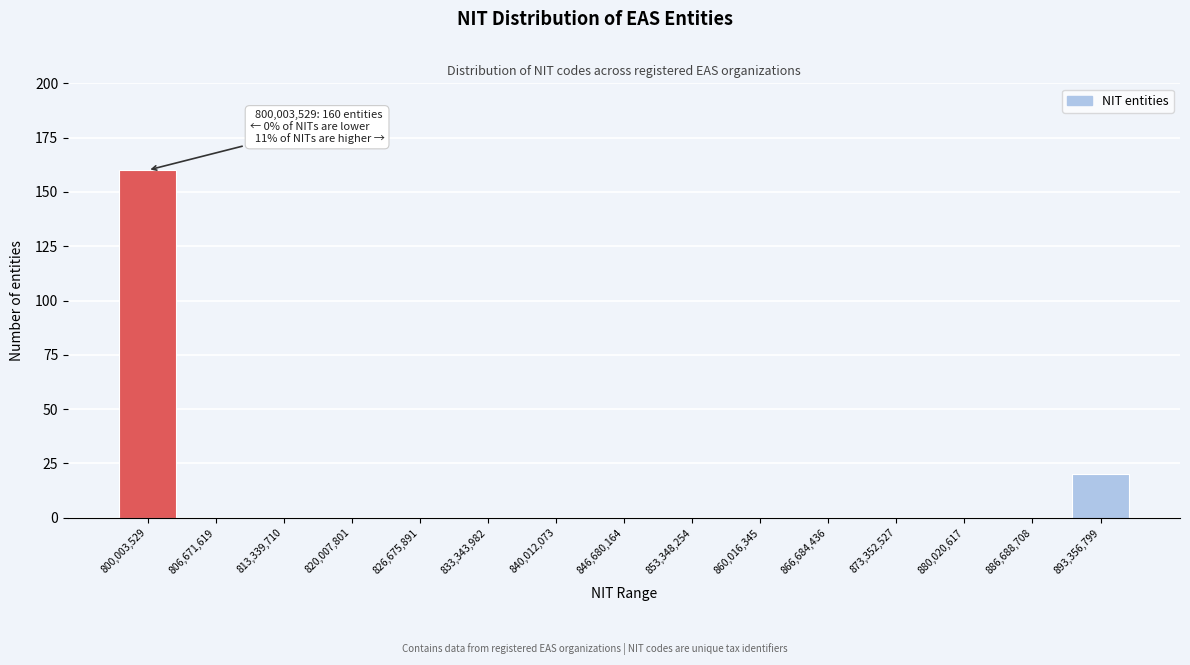

Reading left to right, what are all the values shown in this chart?

800,003,529=160	806,671,619=0	813,339,710=0	820,007,801=0	826,675,891=0	833,343,982=0	840,012,073=0	846,680,164=0	853,348,254=0	860,016,345=0	866,684,436=0	873,352,527=0	880,020,617=0	886,688,708=0	893,356,799=20